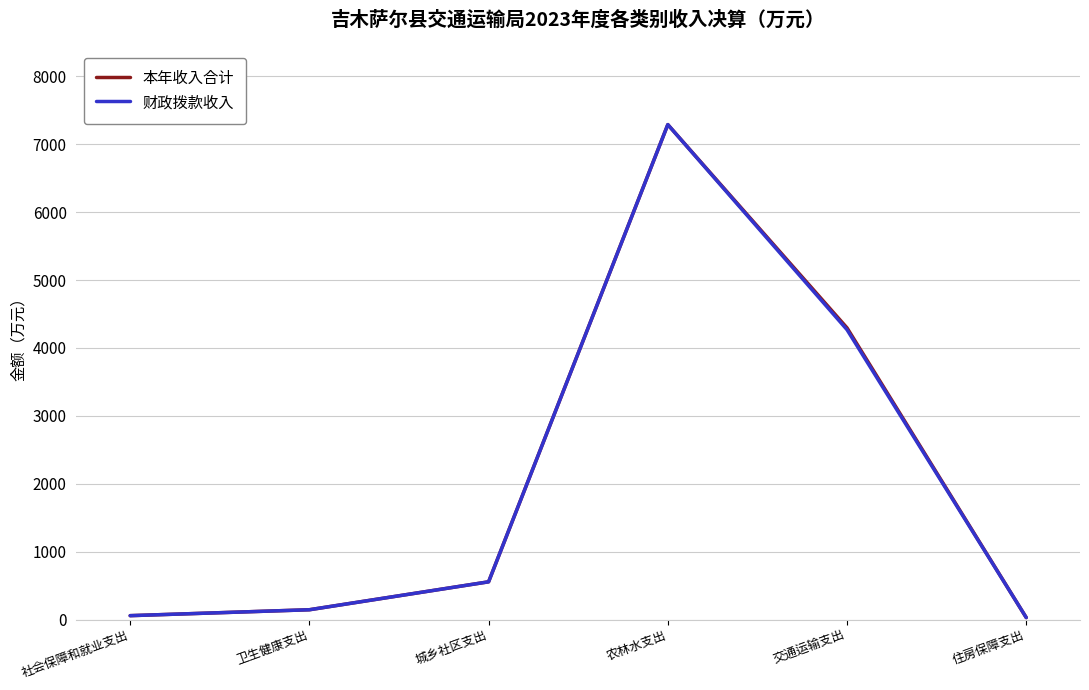

At which label is 本年收入合计 closest to 3659?

交通运输支出